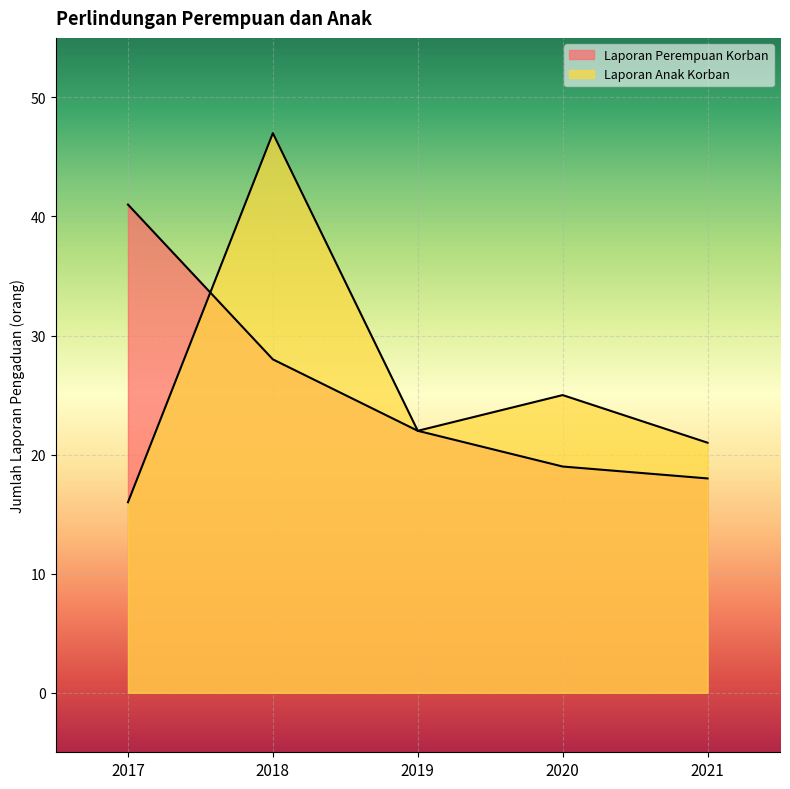

Which category has the highest value in the Laporan Perempuan Korban series?

2017